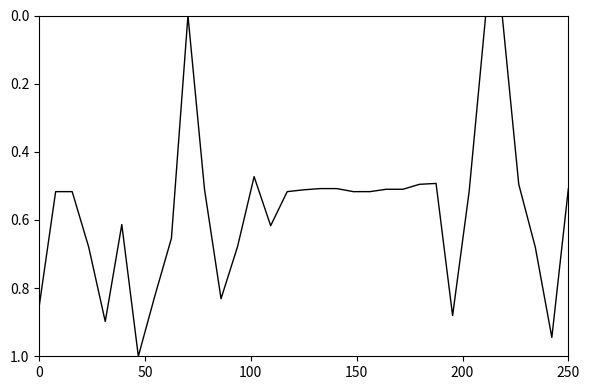

What is the difference between the maximum and minimum values?

1.0